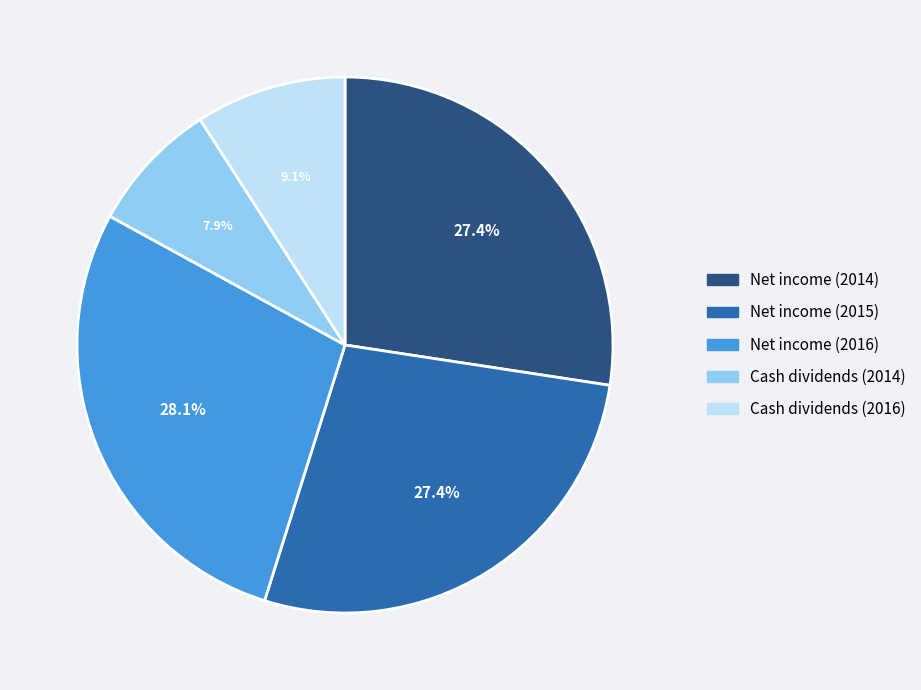

Which slice is the largest?

Net income (2016)